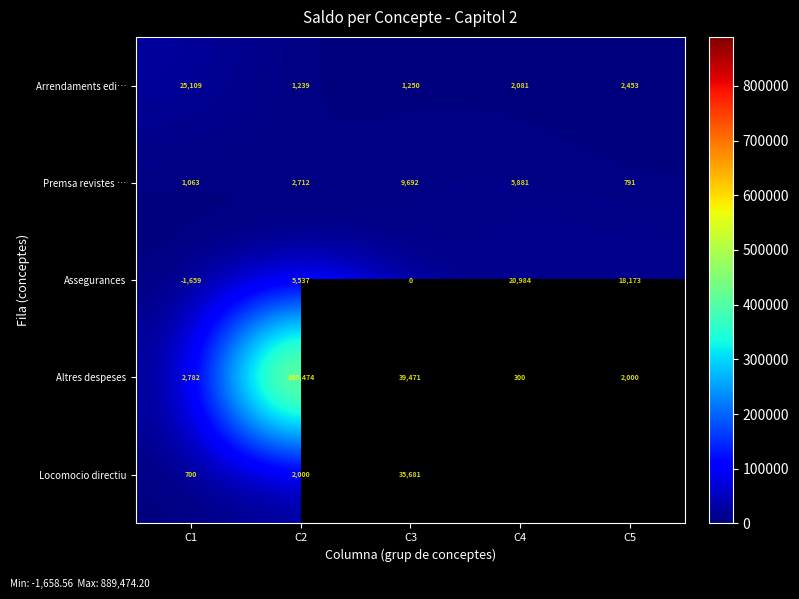

Which series changed the most between C1 and C3?

Altres despeses